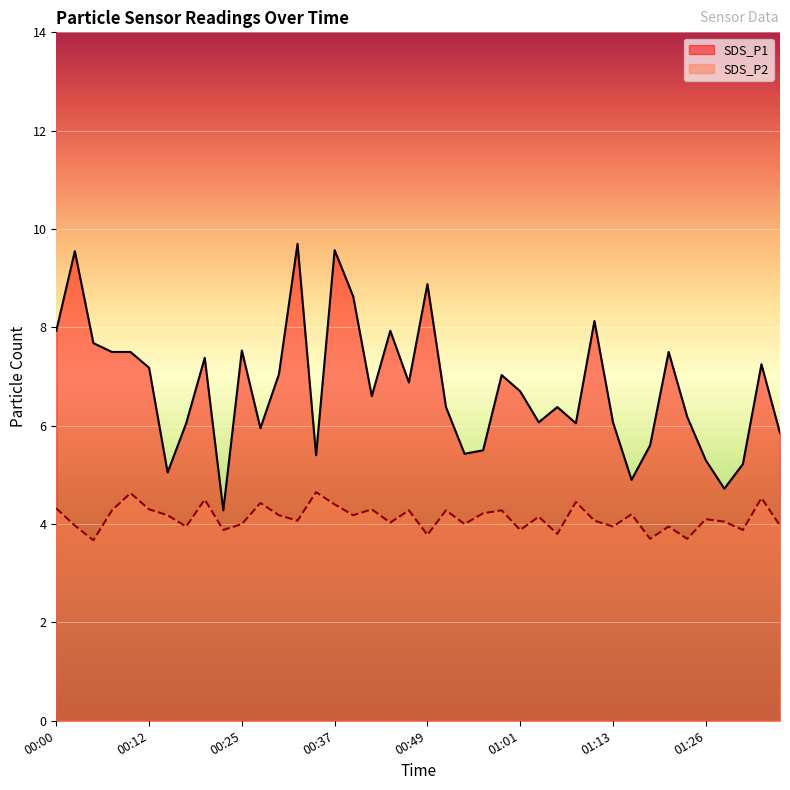

What is the sum of the SDS_P2 values at 01:01 and 00:39?

8.1